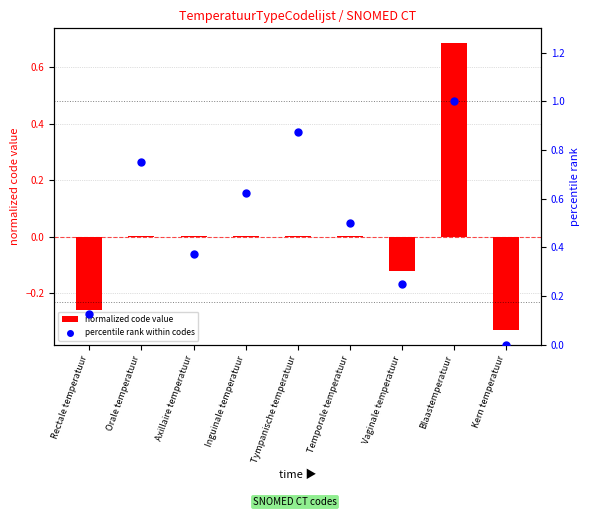

Which series reaches the minimum Y coordinate?

normalized code value